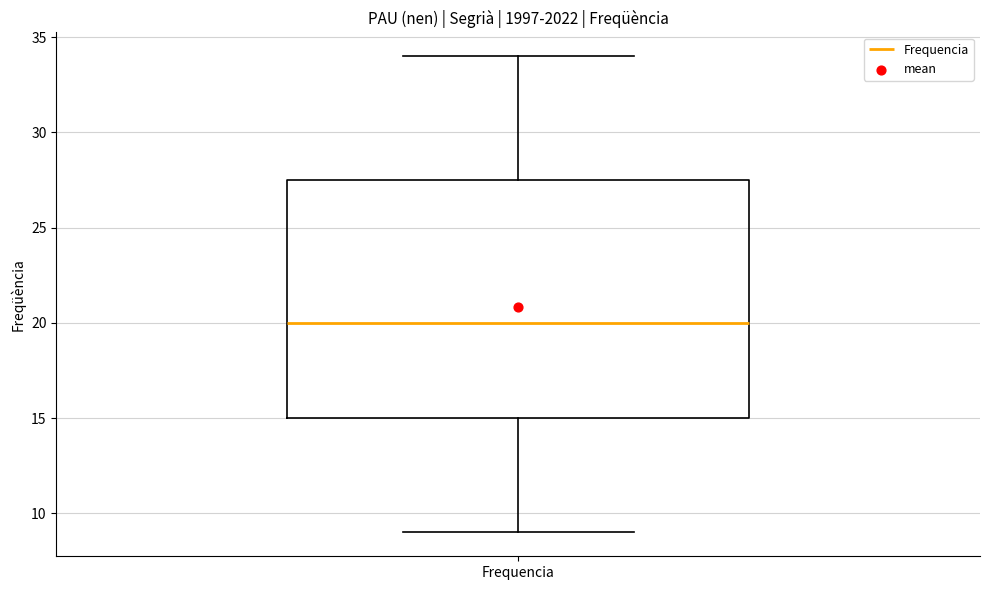

Read this box plot against the y-axis: the position of the median line, the range covered by the box, and the ends of both whiskers. The values are not printed on the chart, so give them approximately, as read against the axis.

median 20.0, box 15.0 to 27.5, whiskers 9.0 to 34.0